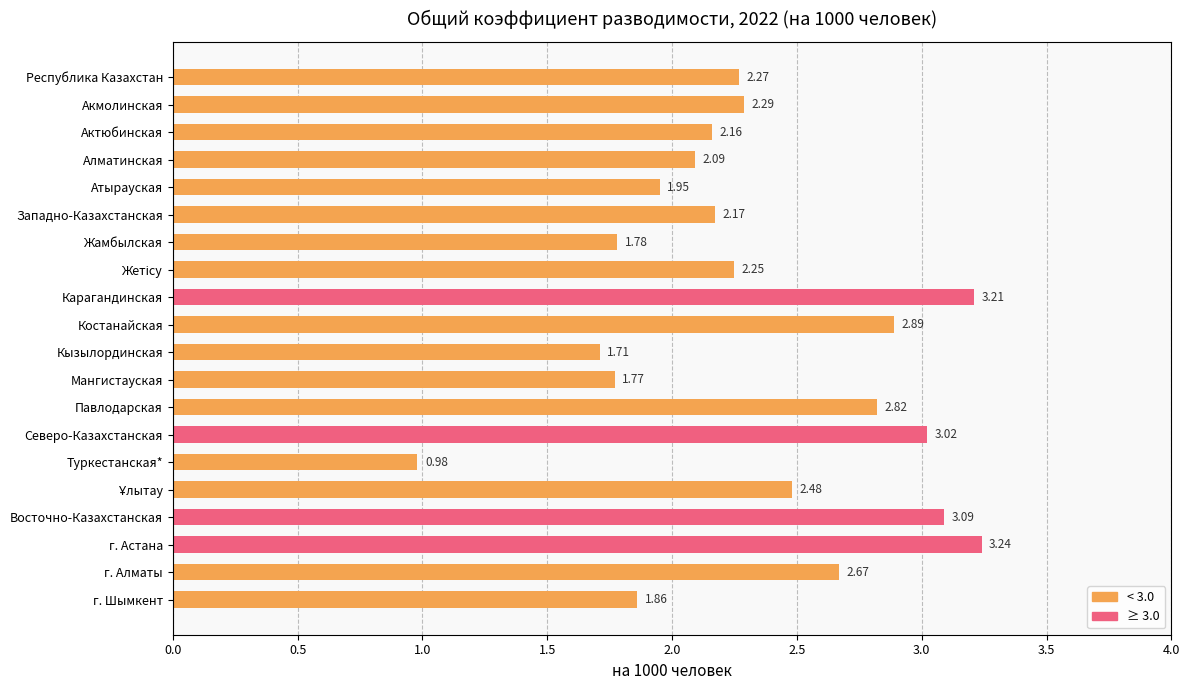

Between Туркестанская* and Республика Казахстан, which is larger?

Республика Казахстан